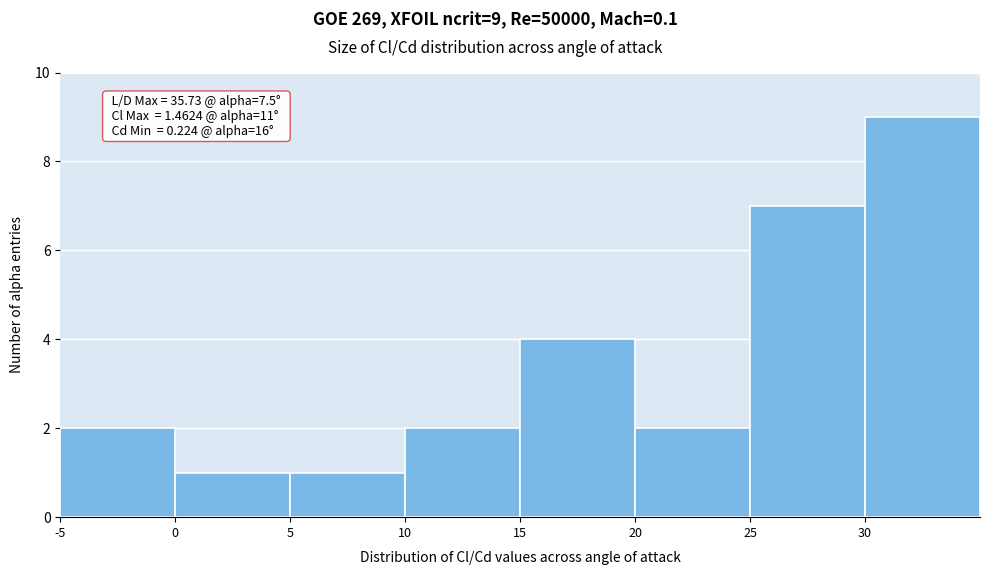

Over which range of the x-axis is the bar tallest?

30 to 35